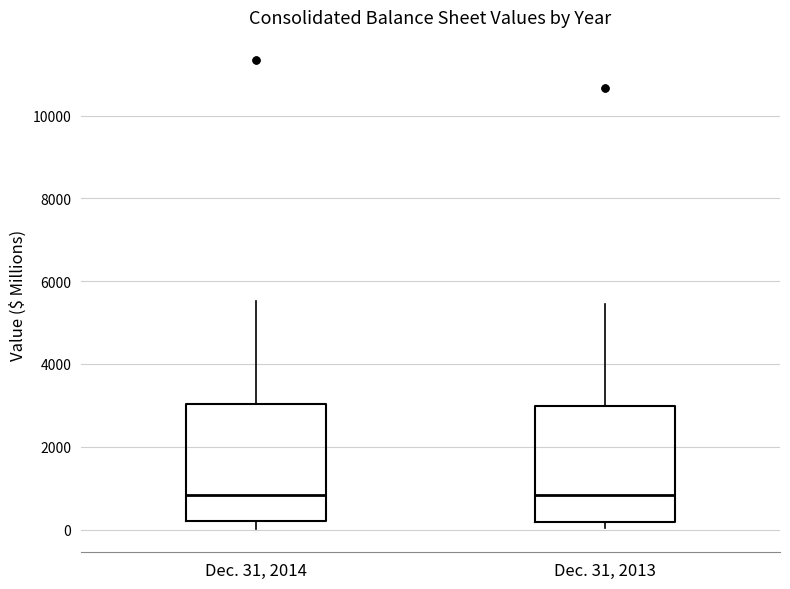

Reading left to right, read every box against the y-axis: the position of its median line, the range the box covers, and the ends of its whiskers. The values are not printed on the chart, so give them approximately, as read against the axis.

Dec. 31, 2014: median 800, box 200 to 3000, whiskers 0 to 5600
Dec. 31, 2013: median 800, box 200 to 3000, whiskers 0 to 5400